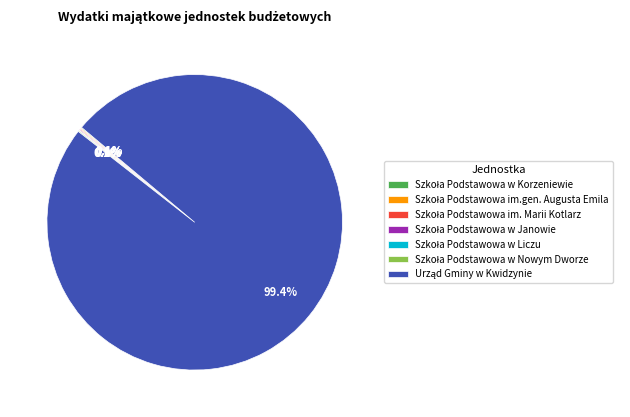

Is there a majority slice in this chart?

Yes